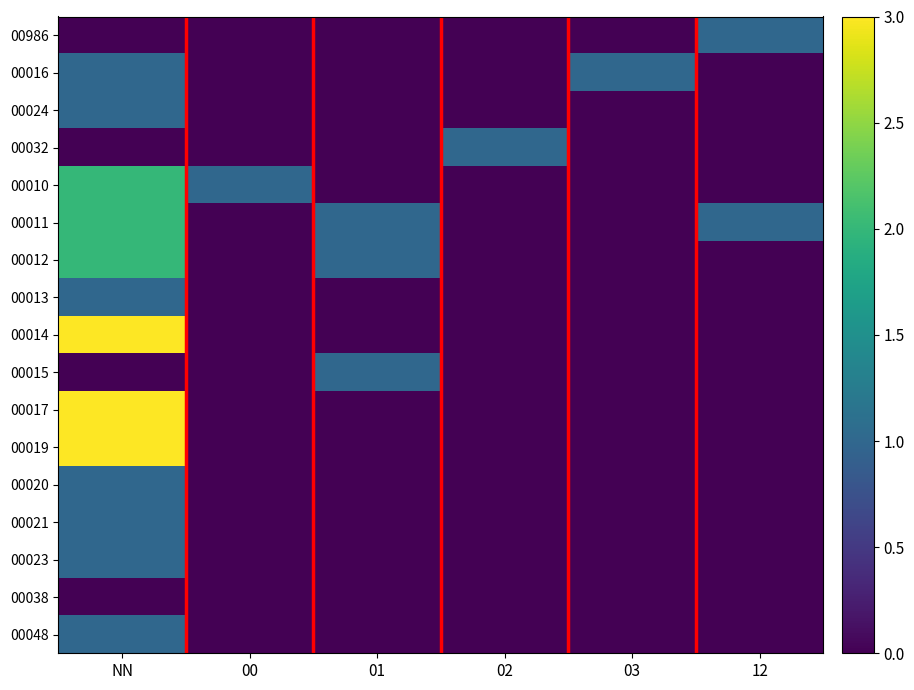

What is the difference between the highest and lowest values at 03?

1